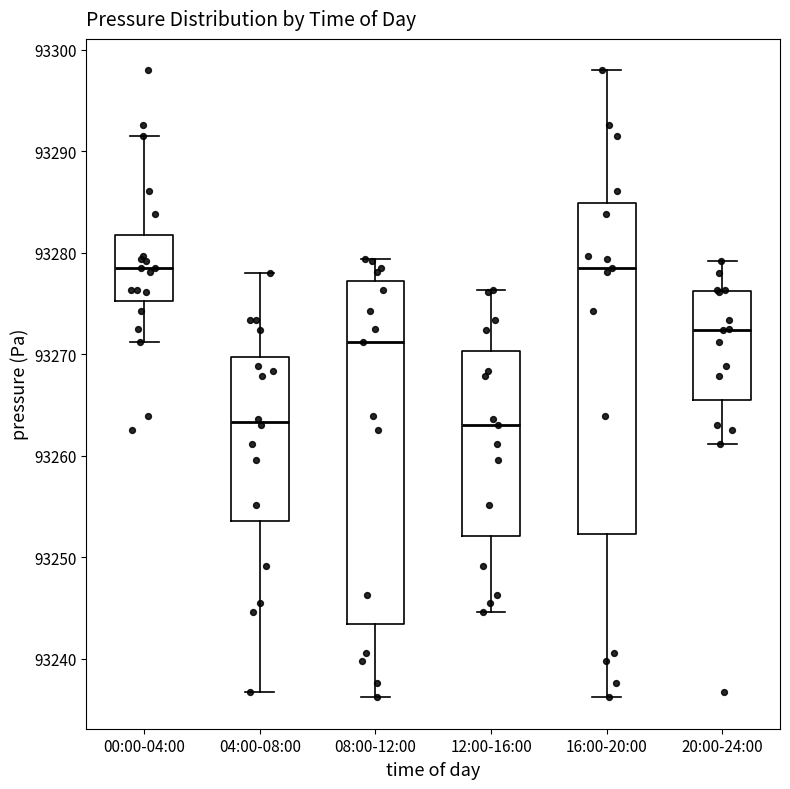

Reading left to right, transcribe this box plot: for each box, give where its median line is, the range the box spans, and where its two whiskers end, as read against the y-axis. The values are not printed on the chart, so give them approximately, as read against the axis.

00:00-04:00: median 93279, box 93275 to 93282, whiskers 93271 to 93292
04:00-08:00: median 93263, box 93254 to 93270, whiskers 93237 to 93278
08:00-12:00: median 93271, box 93243 to 93277, whiskers 93236 to 93279
12:00-16:00: median 93263, box 93252 to 93270, whiskers 93245 to 93276
16:00-20:00: median 93279, box 93252 to 93285, whiskers 93236 to 93298
20:00-24:00: median 93272, box 93265 to 93276, whiskers 93261 to 93279